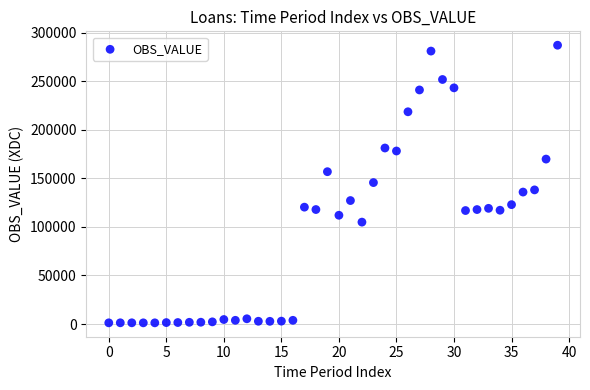

What is the range of Y values (max minus min)?

285870